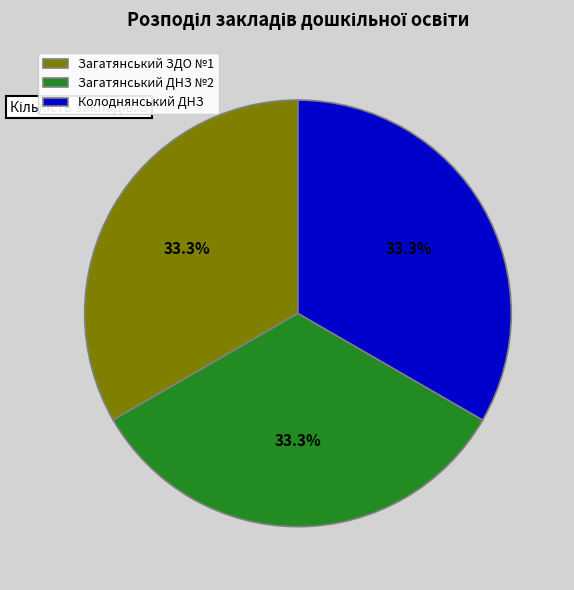

How many slices are in this pie chart?

3